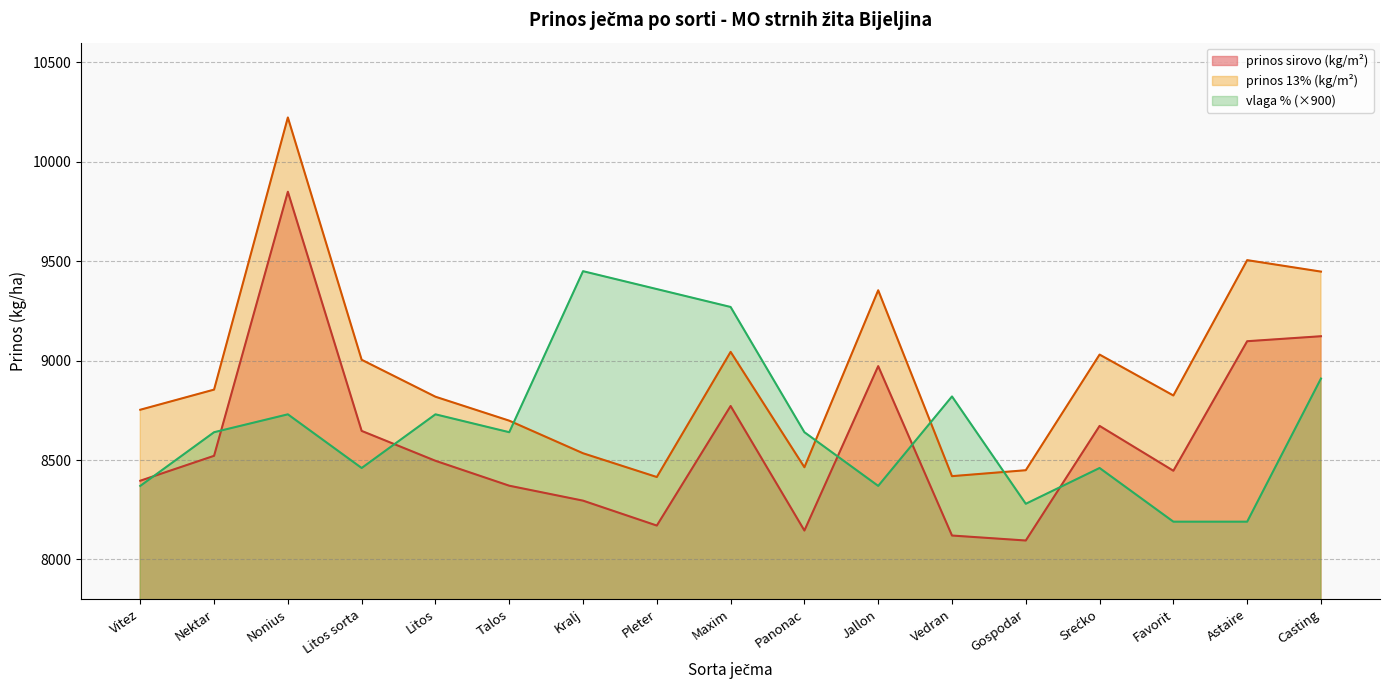

In vlaga %, how many points are lower than both neighbors (excluding endpoints)?

4